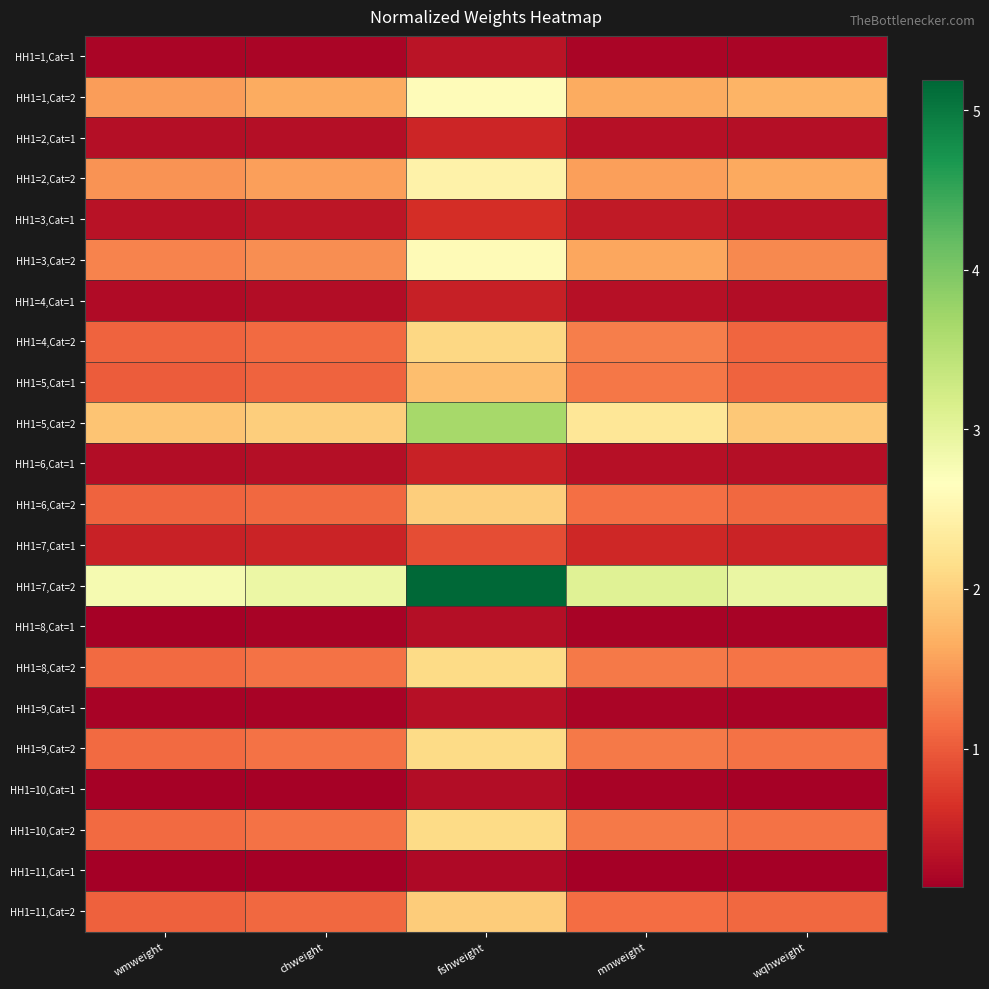

Reading left to right, transcribe all the data shown in this chart.

HH1=1,Cat=1: wmweight=0.2	chweight=0.2	fshweight=0.3	mnweight=0.2	wqhweight=0.2
HH1=1,Cat=2: wmweight=1.5	chweight=1.6	fshweight=2.6	mnweight=1.6	wqhweight=1.7
HH1=2,Cat=1: wmweight=0.3	chweight=0.3	fshweight=0.5	mnweight=0.3	wqhweight=0.3
HH1=2,Cat=2: wmweight=1.4	chweight=1.5	fshweight=2.5	mnweight=1.6	wqhweight=1.6
HH1=3,Cat=1: wmweight=0.3	chweight=0.4	fshweight=0.6	mnweight=0.4	wqhweight=0.4
HH1=3,Cat=2: wmweight=1.3	chweight=1.4	fshweight=2.6	mnweight=1.6	wqhweight=1.4
HH1=4,Cat=1: wmweight=0.3	chweight=0.3	fshweight=0.5	mnweight=0.3	wqhweight=0.3
HH1=4,Cat=2: wmweight=1.1	chweight=1.1	fshweight=2.1	mnweight=1.3	wqhweight=1.1
HH1=5,Cat=1: wmweight=1.0	chweight=1.1	fshweight=1.8	mnweight=1.2	wqhweight=1.1
HH1=5,Cat=2: wmweight=1.9	chweight=2.0	fshweight=3.7	mnweight=2.3	wqhweight=1.9
HH1=6,Cat=1: wmweight=0.3	chweight=0.3	fshweight=0.5	mnweight=0.3	wqhweight=0.3
HH1=6,Cat=2: wmweight=1.1	chweight=1.1	fshweight=2.0	mnweight=1.2	wqhweight=1.1
HH1=7,Cat=1: wmweight=0.5	chweight=0.5	fshweight=0.9	mnweight=0.5	wqhweight=0.5
HH1=7,Cat=2: wmweight=2.8	chweight=2.9	fshweight=5.2	mnweight=3.1	wqhweight=2.9
HH1=8,Cat=1: wmweight=0.2	chweight=0.2	fshweight=0.3	mnweight=0.2	wqhweight=0.2
HH1=8,Cat=2: wmweight=1.1	chweight=1.2	fshweight=2.1	mnweight=1.3	wqhweight=1.2
HH1=9,Cat=1: wmweight=0.2	chweight=0.2	fshweight=0.3	mnweight=0.2	wqhweight=0.2
HH1=9,Cat=2: wmweight=1.1	chweight=1.2	fshweight=2.1	mnweight=1.2	wqhweight=1.2
HH1=10,Cat=1: wmweight=0.2	chweight=0.2	fshweight=0.3	mnweight=0.2	wqhweight=0.2
HH1=10,Cat=2: wmweight=1.1	chweight=1.2	fshweight=2.1	mnweight=1.2	wqhweight=1.2
HH1=11,Cat=1: wmweight=0.1	chweight=0.1	fshweight=0.2	mnweight=0.1	wqhweight=0.1
HH1=11,Cat=2: wmweight=1.1	chweight=1.1	fshweight=2.0	mnweight=1.2	wqhweight=1.1